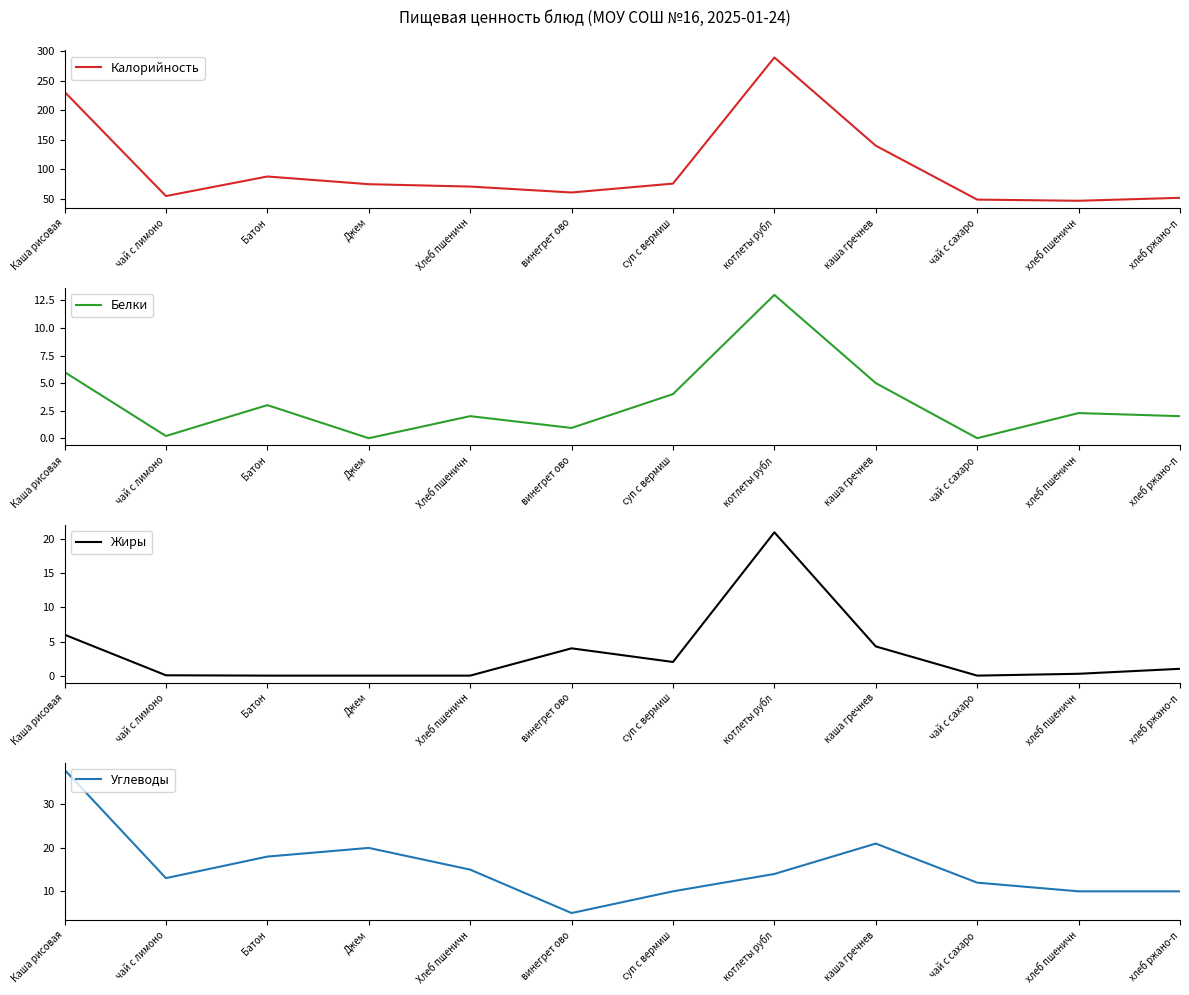

What is the difference between the Углеводы values at винегрет ово and котлеты рубл?

9.0